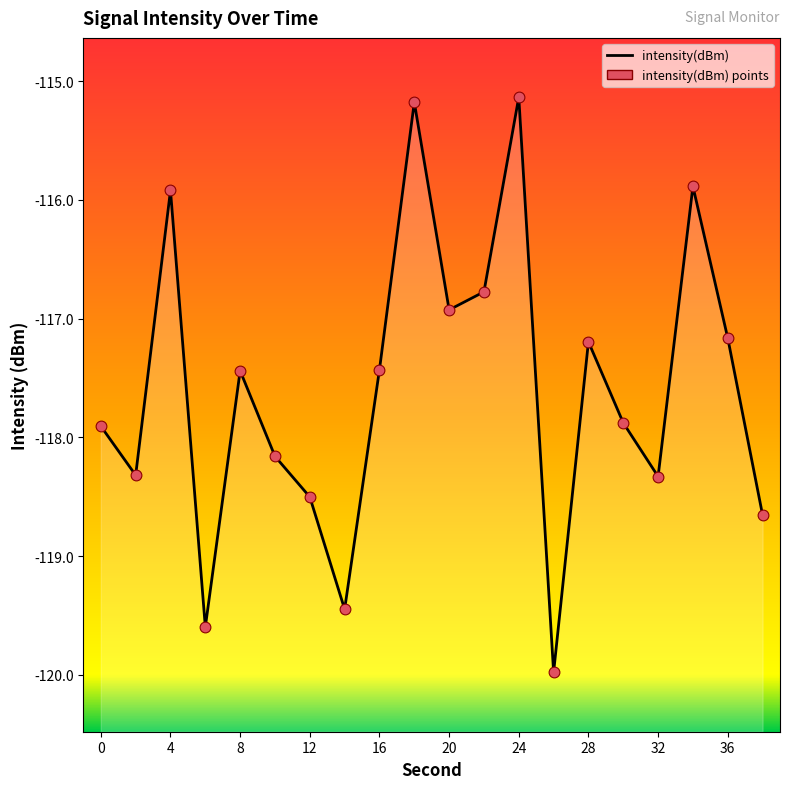

What is the change in value from 6 to 36?

+2.4